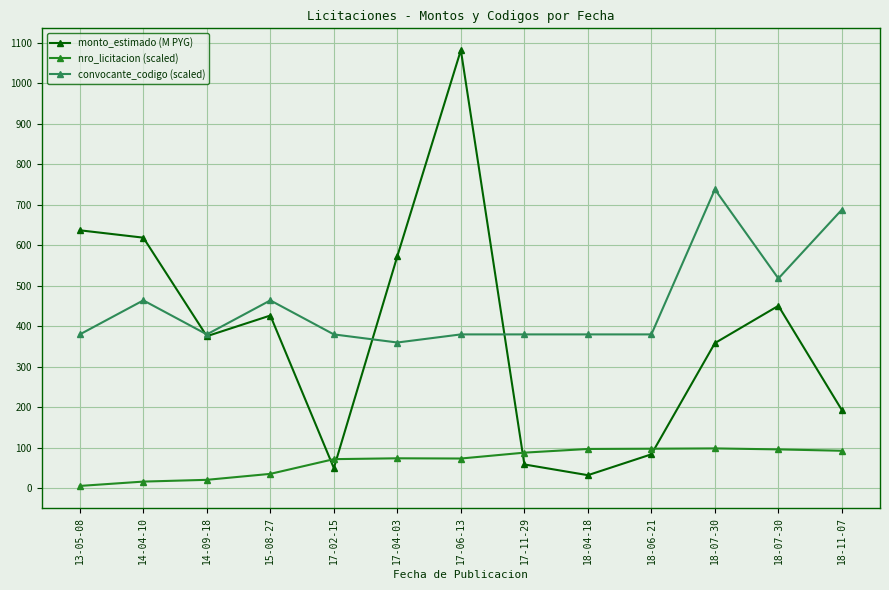

What is the minimum value shown in the chart?

6.0